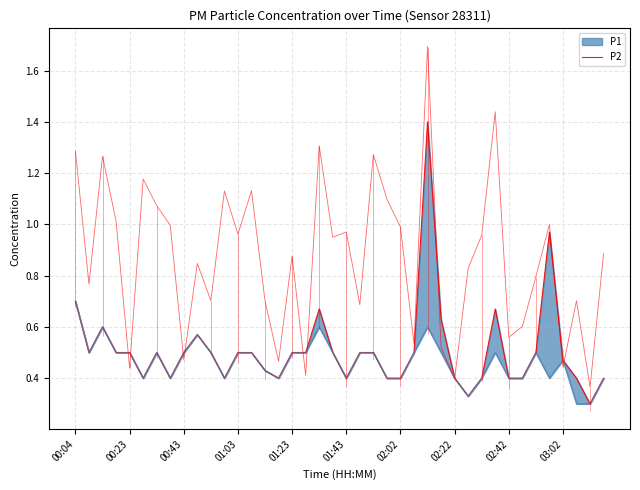

How many lines are shown in the chart?

1